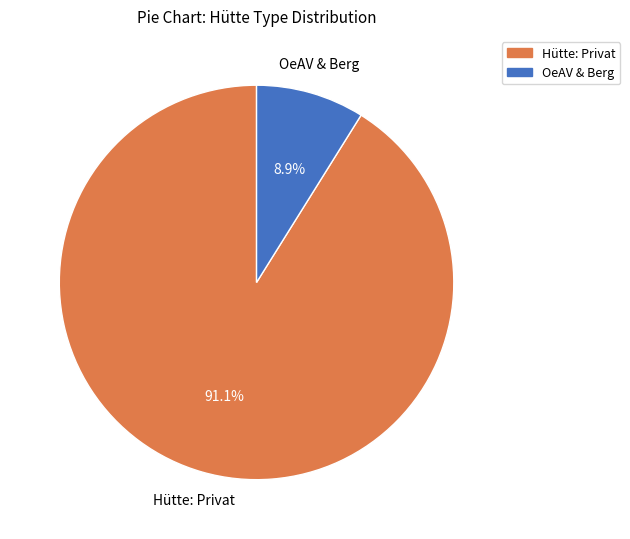

Does any single category account for the majority?

Yes